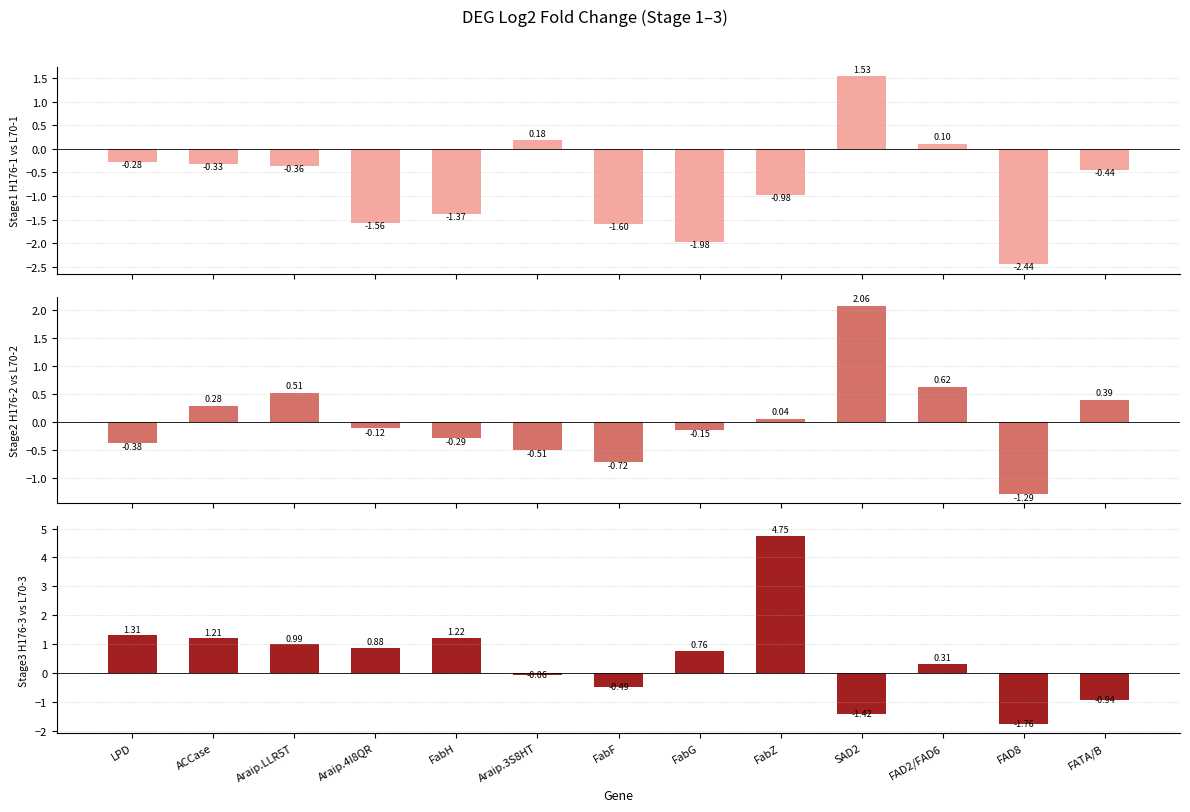

Which series changed the most between FabF and FAD8?

Stage3